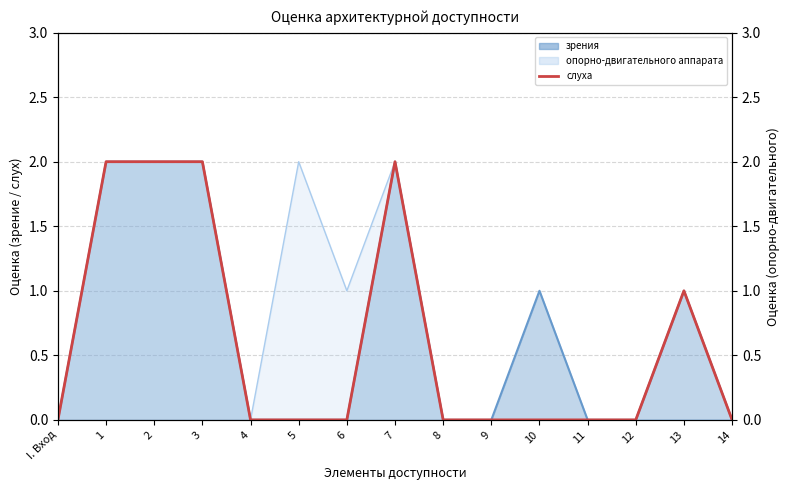

Reading left to right, what are all the values shown in this chart?

I. Вход=0	1=2	2=2	3=2	4=0	5=0	6=0	7=2	8=0	9=0	10=0	11=0	12=0	13=1	14=0